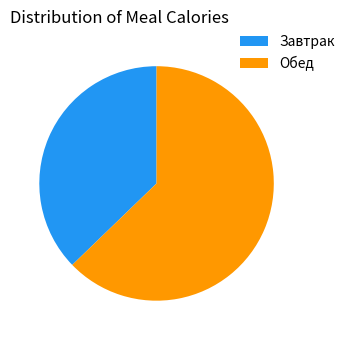

Count the number of slices in the pie.

2